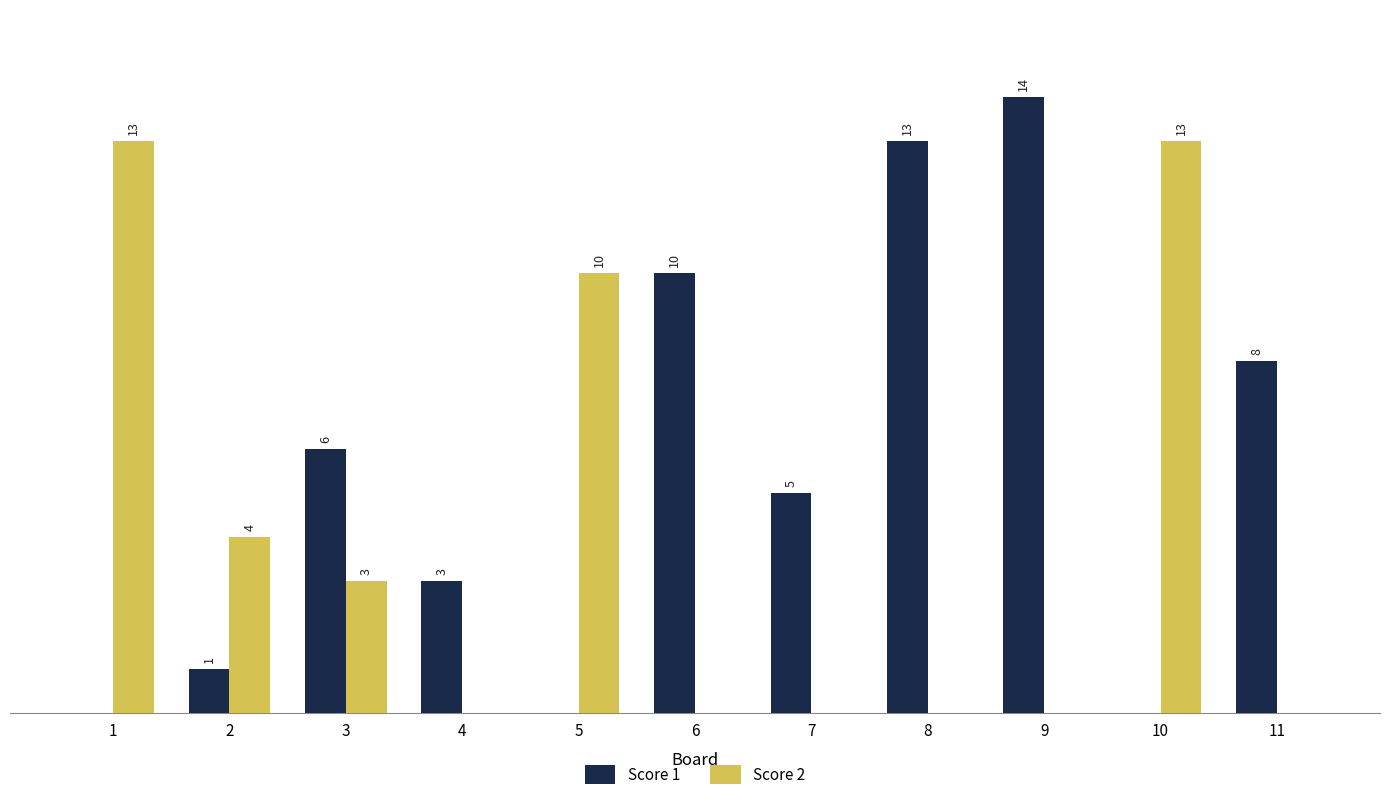

Which series has the largest total across all categories?

Score 1